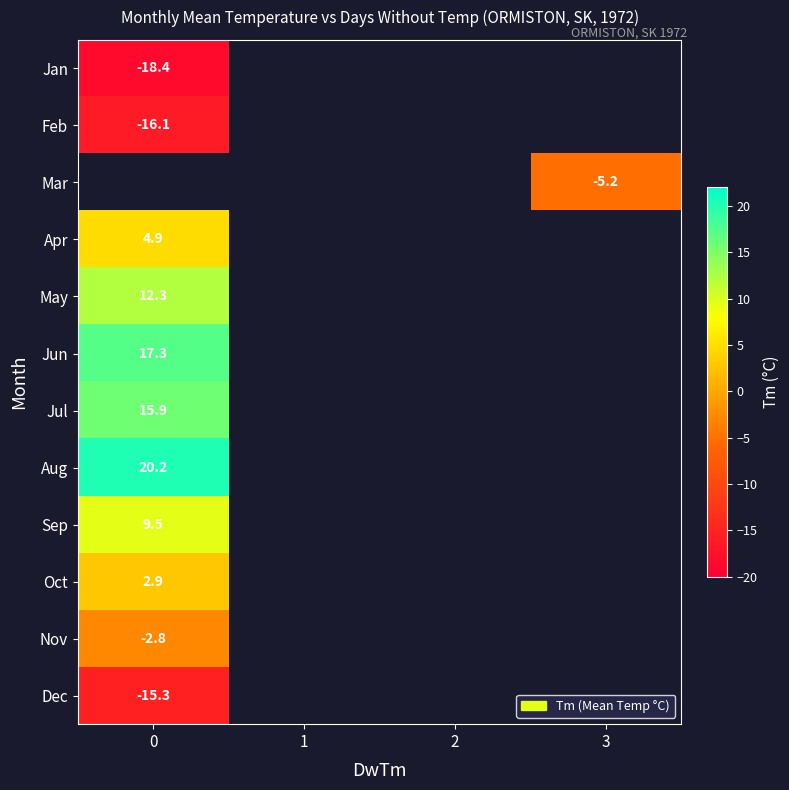

The value of Jul at 0 is 24.6. True or false?

False